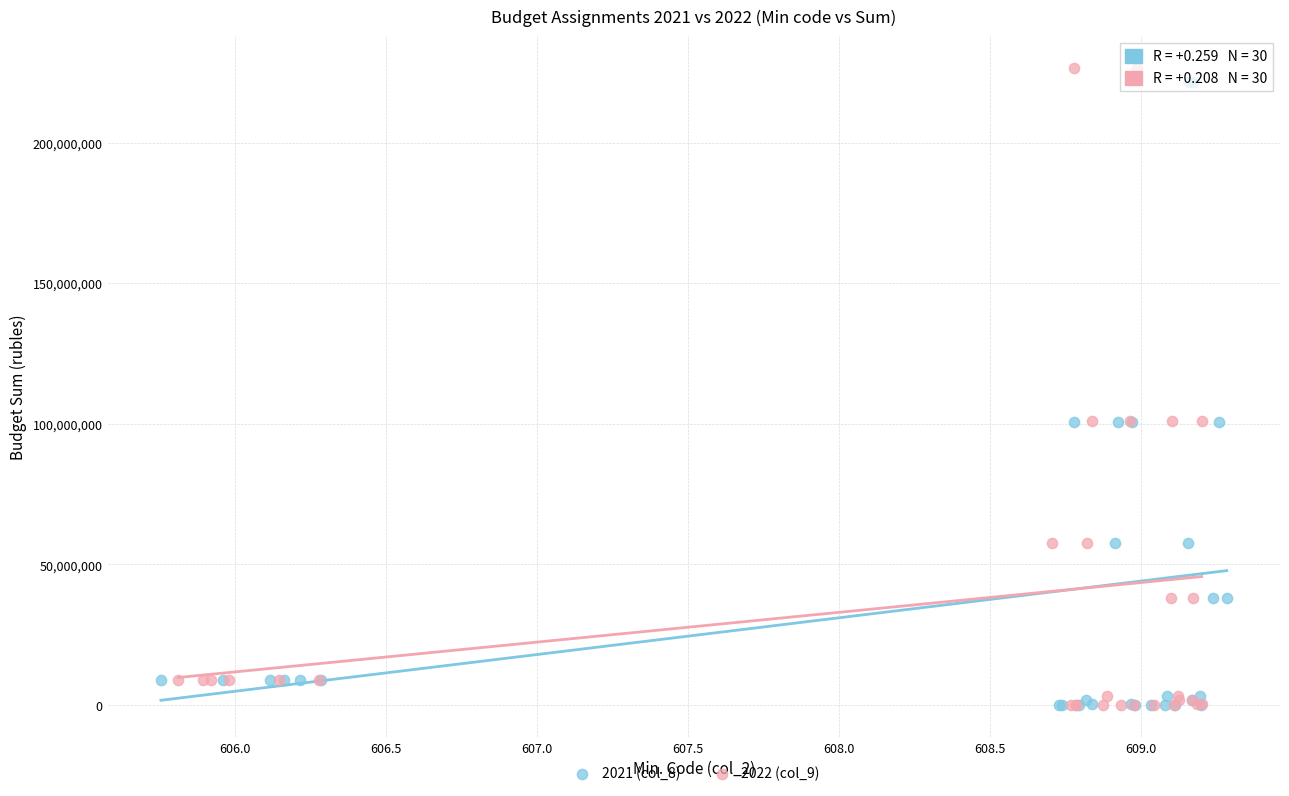

Which series has the largest Y range (max minus min)?

2022 (col_9)